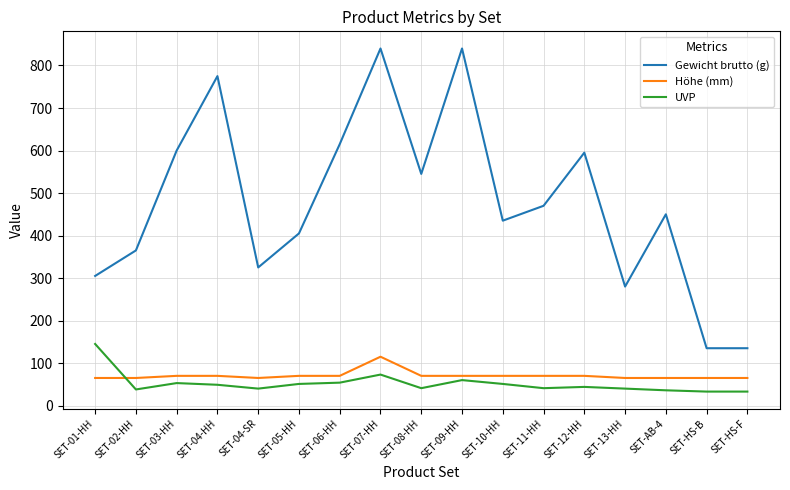

What is the total value across all series at SET-10-HH?

556